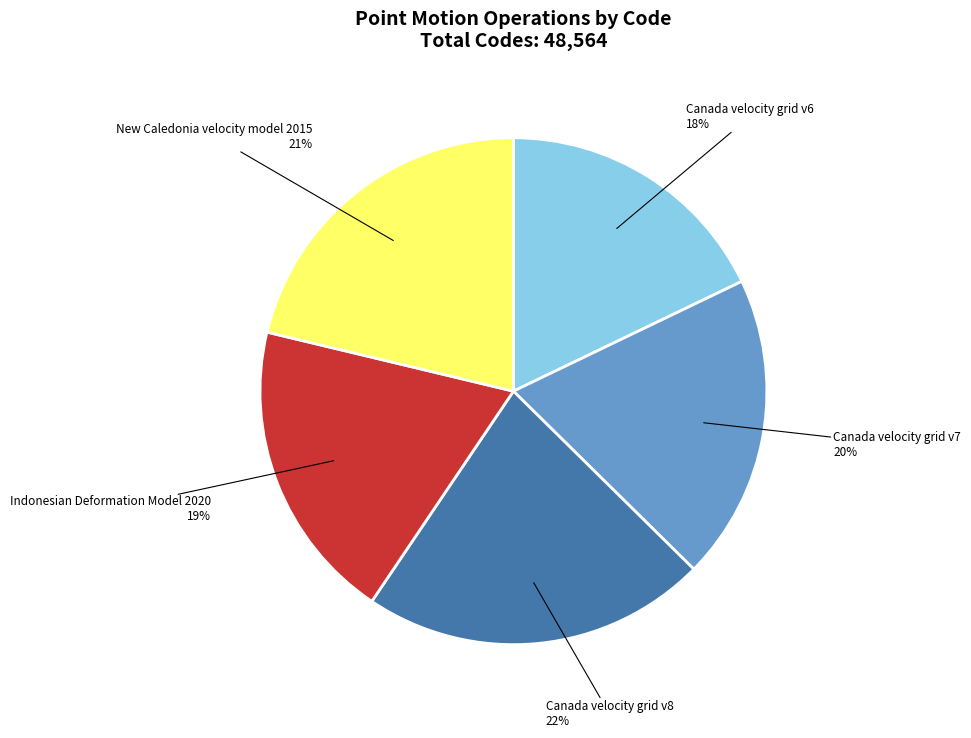

What is the largest slice in the pie chart?

Canada velocity grid v8